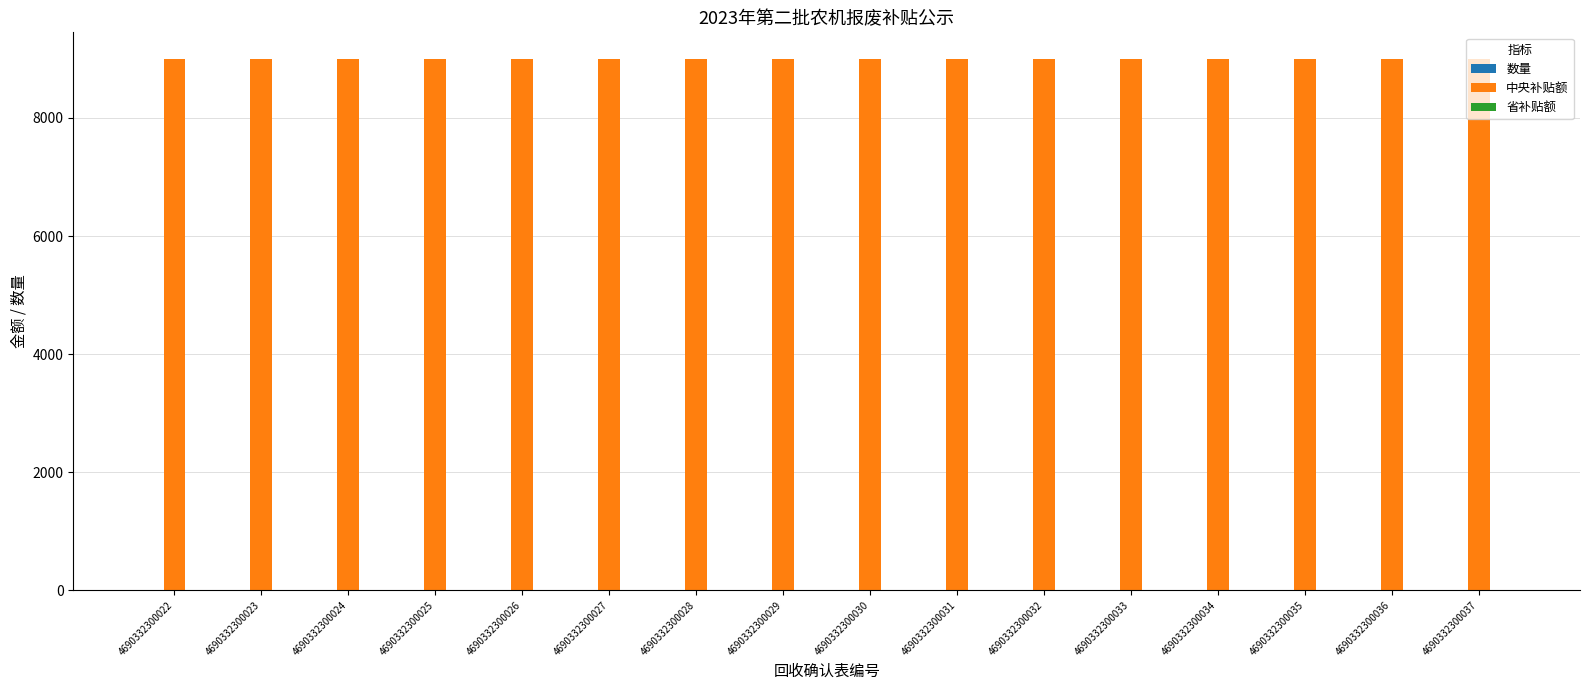

Is it true that 中央补贴额 equals 14635 at 4690332300027?

False